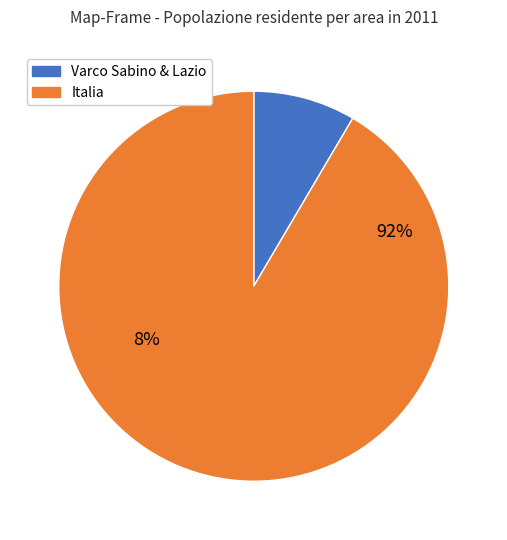

Is it true that Varco Sabino 1991 is 9% of the pie?

False